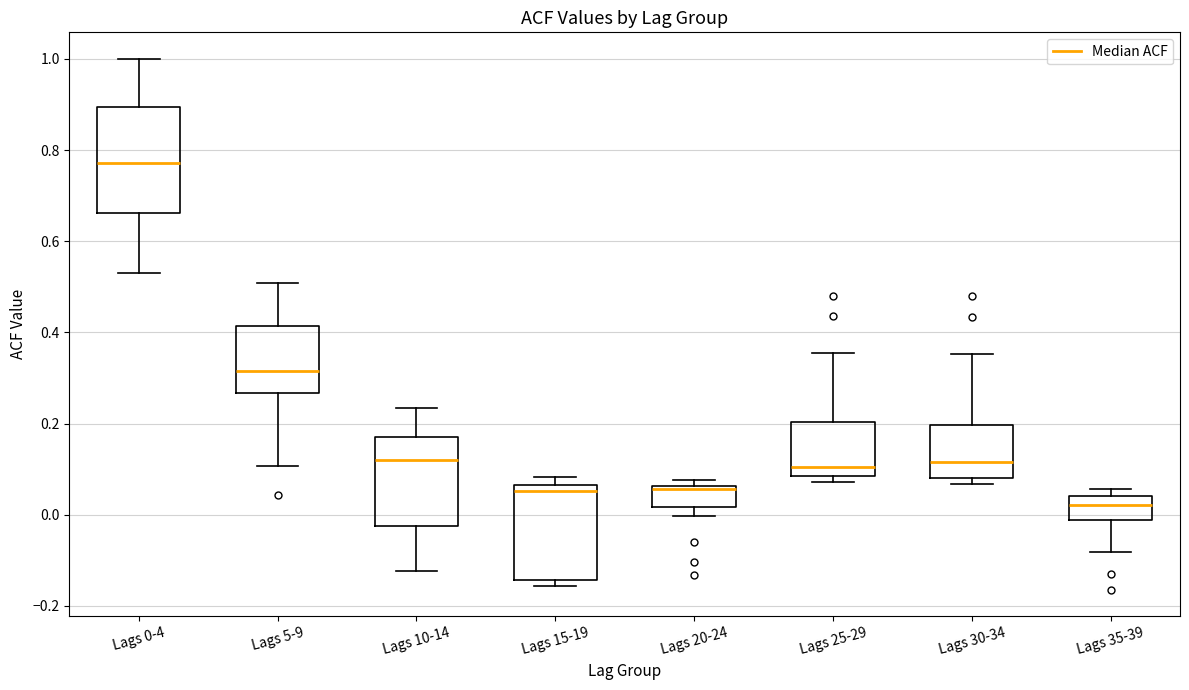

Where is the upper edge of the box for Lags 0-4 on the y-axis? The values are not printed on the chart, so give them approximately, as read against the axis.

0.90